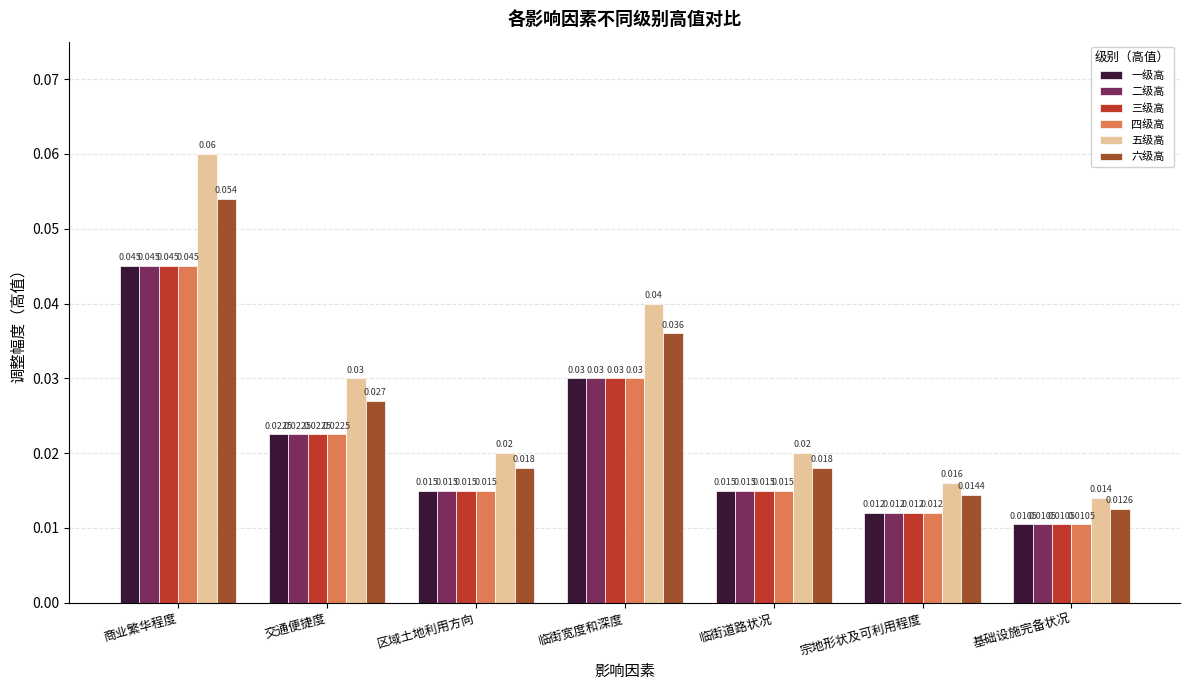

Where is 三级高 nearest to the value 0?

基础设施完备状况